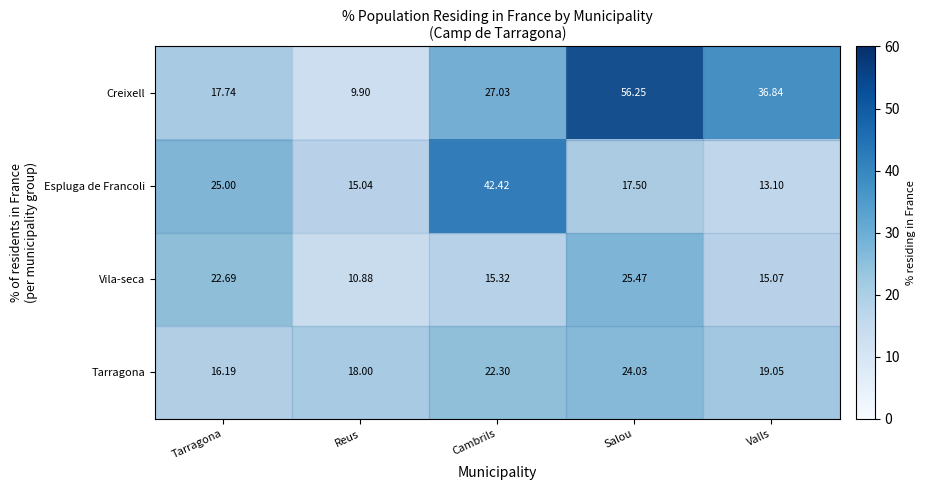

At which label does row_2 first exceed 17?

Tarragona